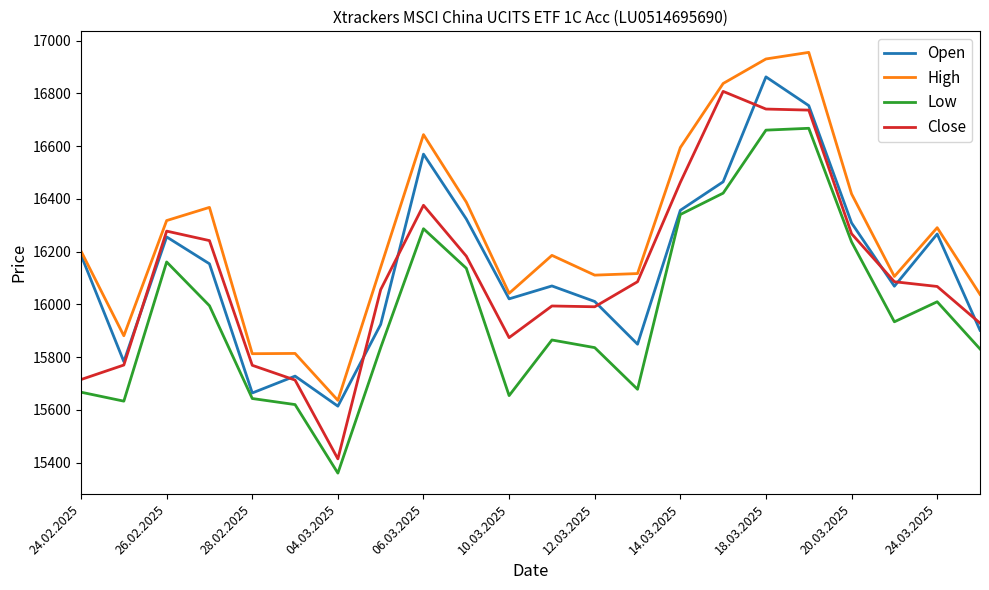

What is the greatest value displayed?

16956